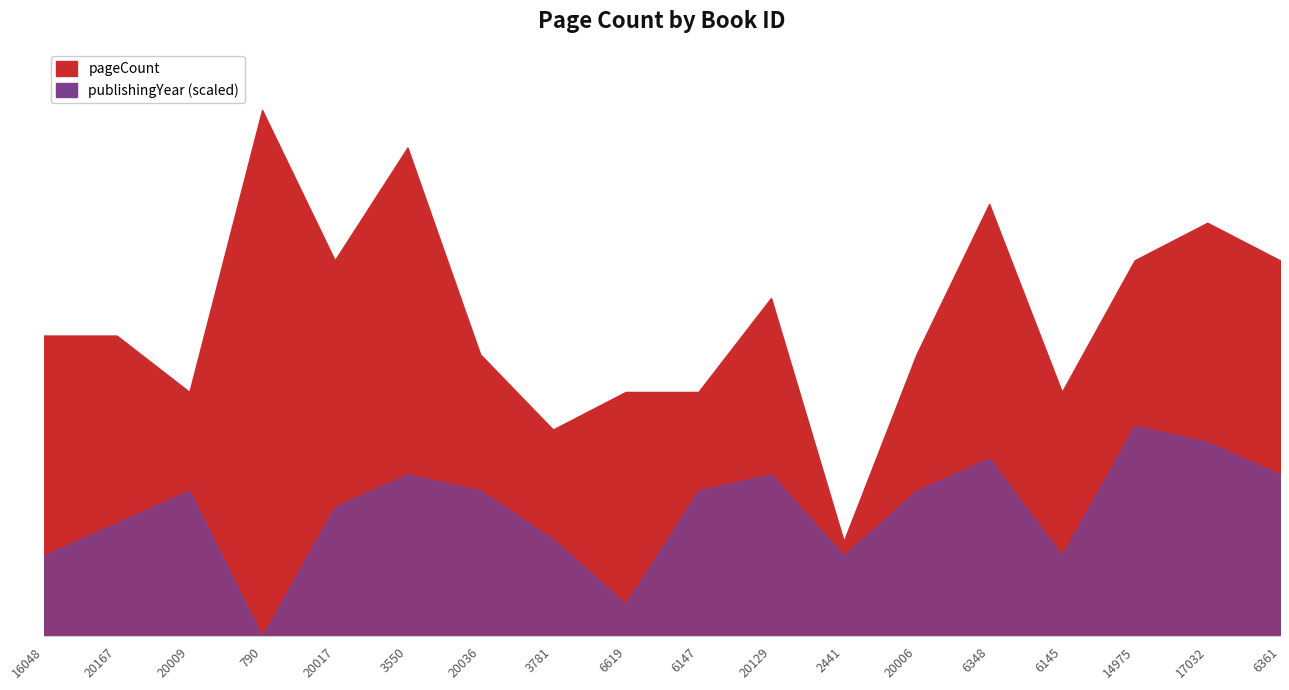

How many positive values does the publishingYear series have?

17